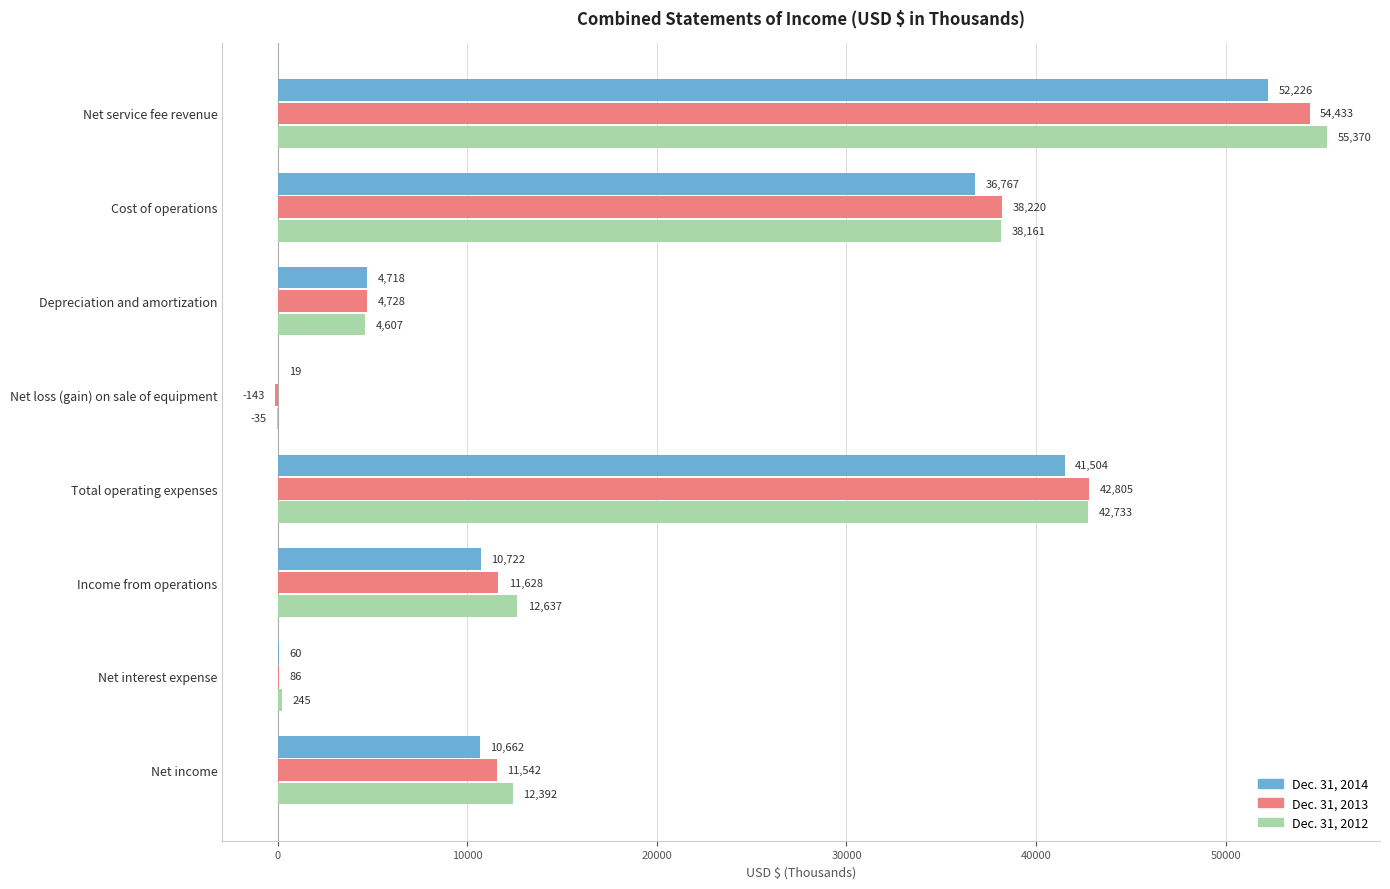

Which category has the highest value in the Dec. 31, 2012 series?

Net service fee revenue